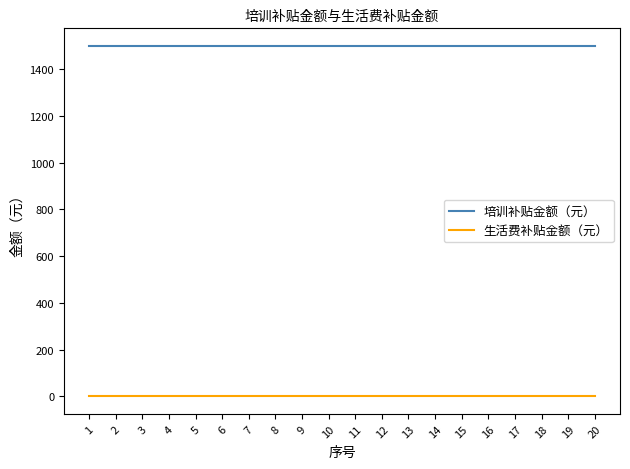

How many lines are shown in the chart?

2